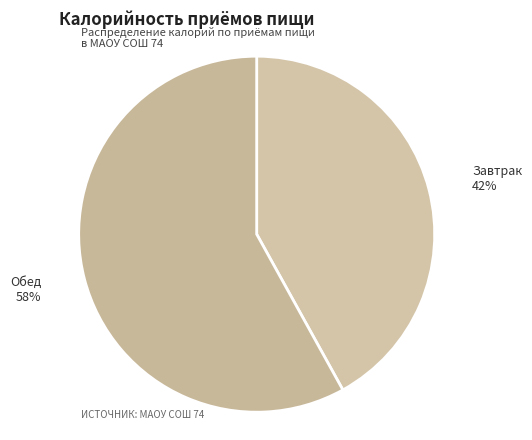

How many segments does this pie chart have?

2